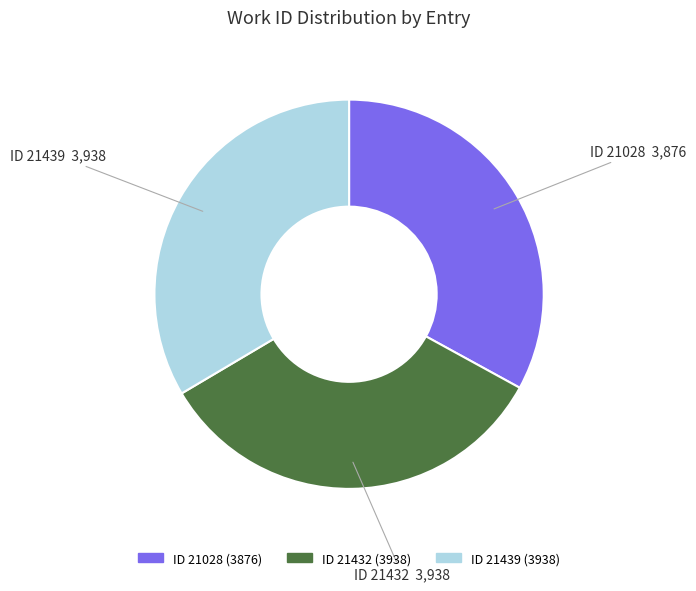

How many segments does this pie chart have?

3